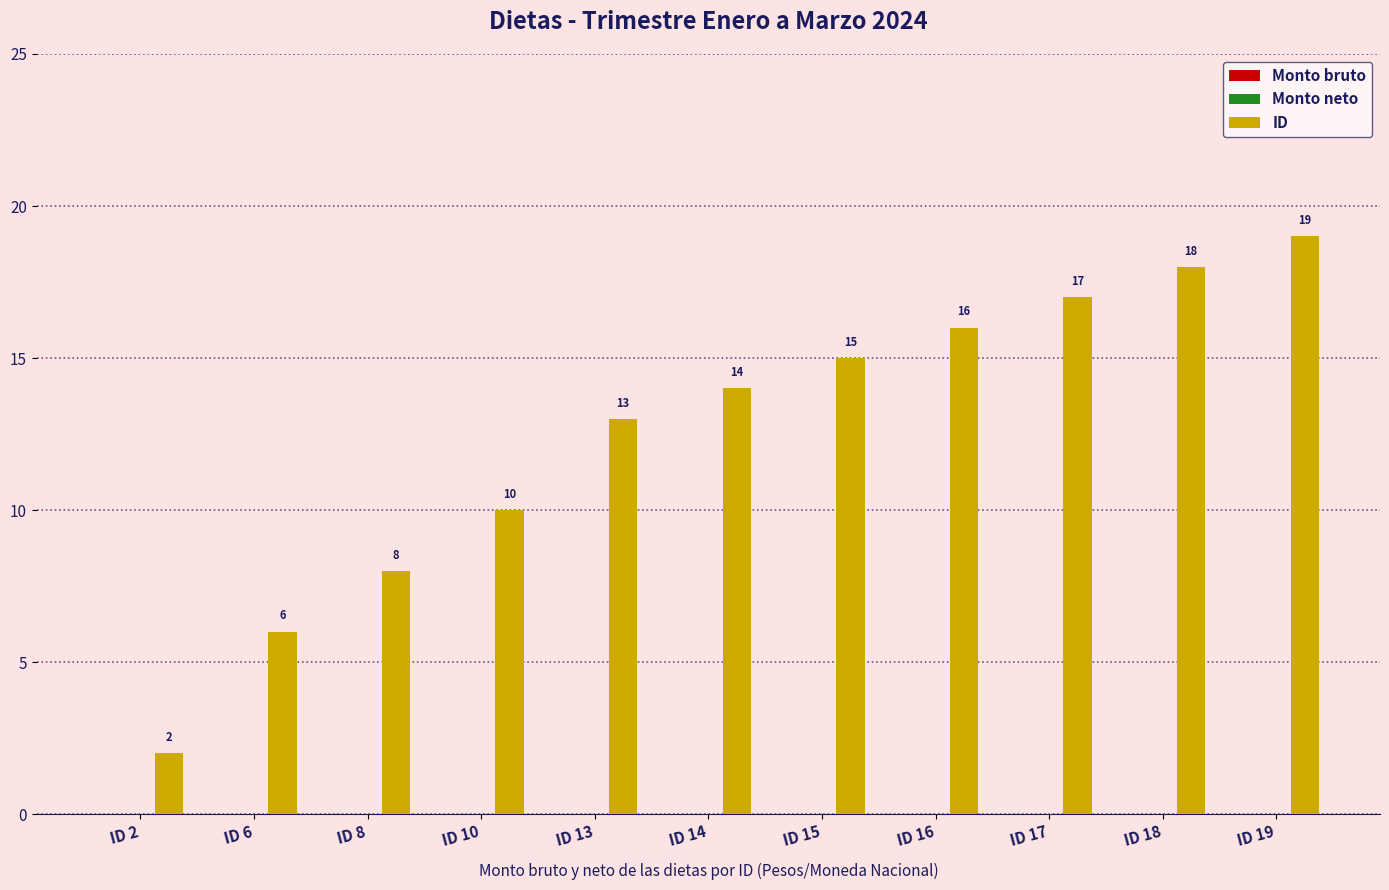

Reading left to right, extract all data points from this chart.

ID 2=2	ID 6=6	ID 8=8	ID 10=10	ID 13=13	ID 14=14	ID 15=15	ID 16=16	ID 17=17	ID 18=18	ID 19=19